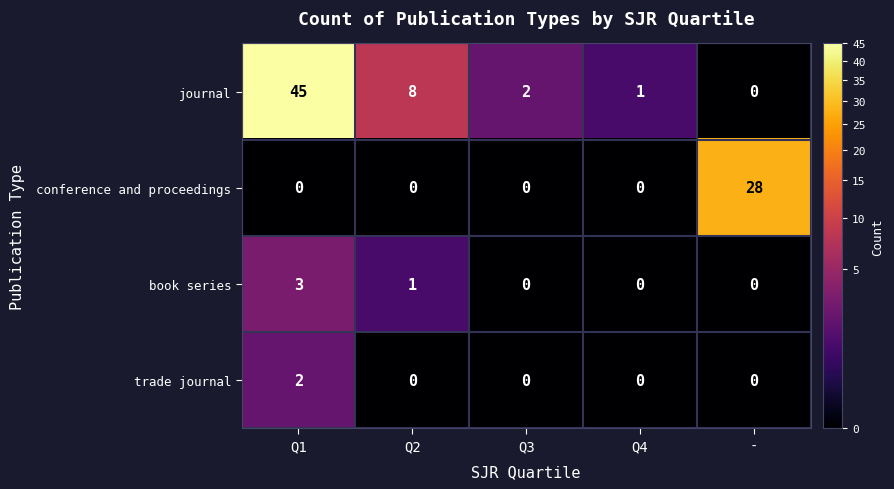

Rank the series by their maximum value, from lowest to highest.

trade journal, book series, conference and proceedings, journal